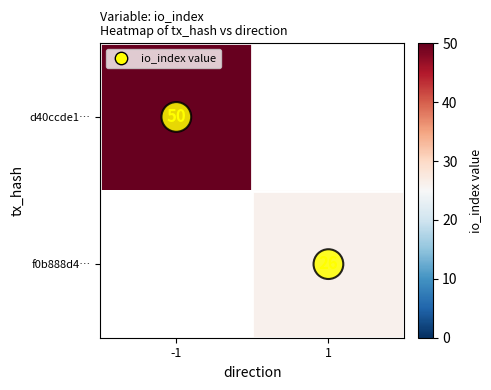

Is it true that f0b888d4… equals 26 at 1?

True